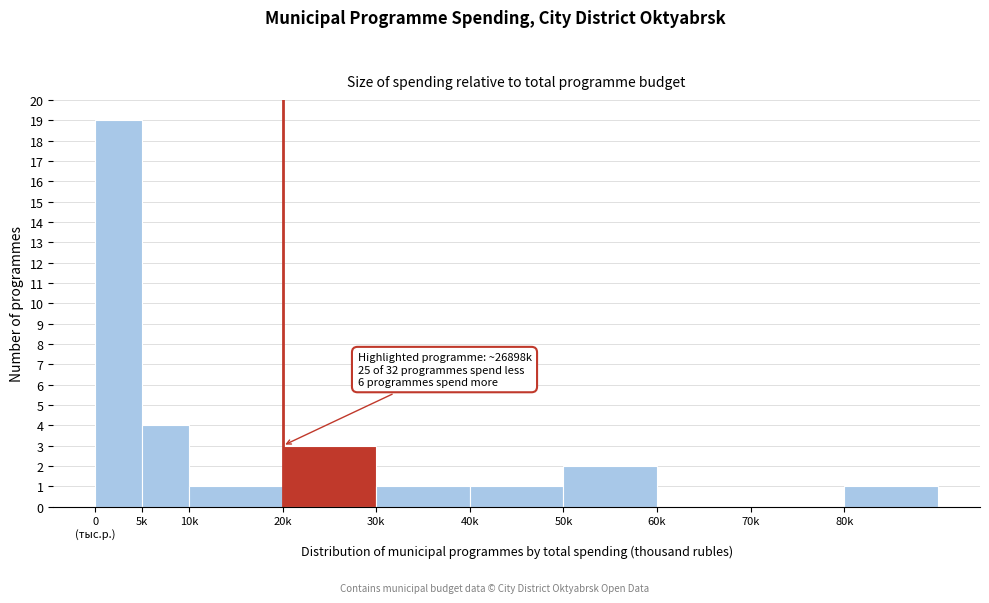

What is the greatest value displayed?

19